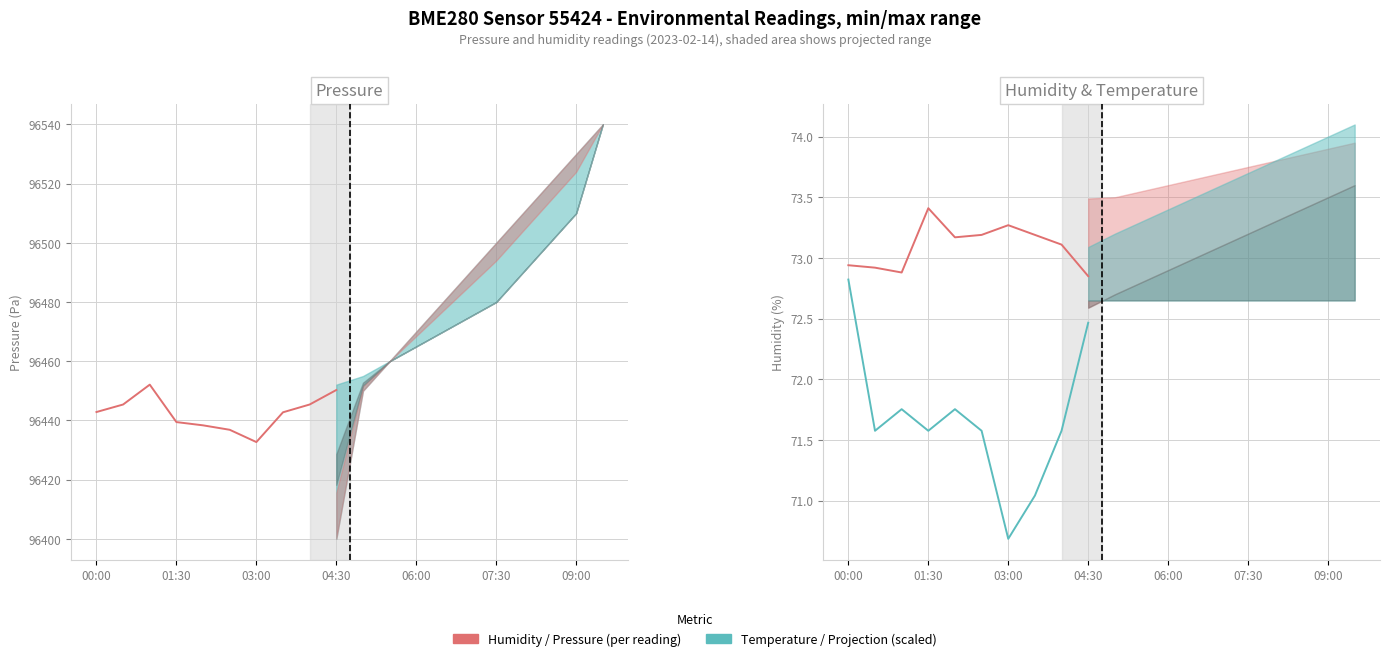

Reading left to right, list all the values displayed in this chart.

pressure: 96442.8	96445.4	96452.1	96439.4	96438.3	96436.8	96432.7	96442.8	96445.4	96450.3
humidity: 72.9	72.9	72.9	73.4	73.2	73.2	73.3	73.2	73.1	72.8
temperature (scaled): 72.8	71.6	71.8	71.6	71.8	71.6	70.7	71.0	71.6	72.5